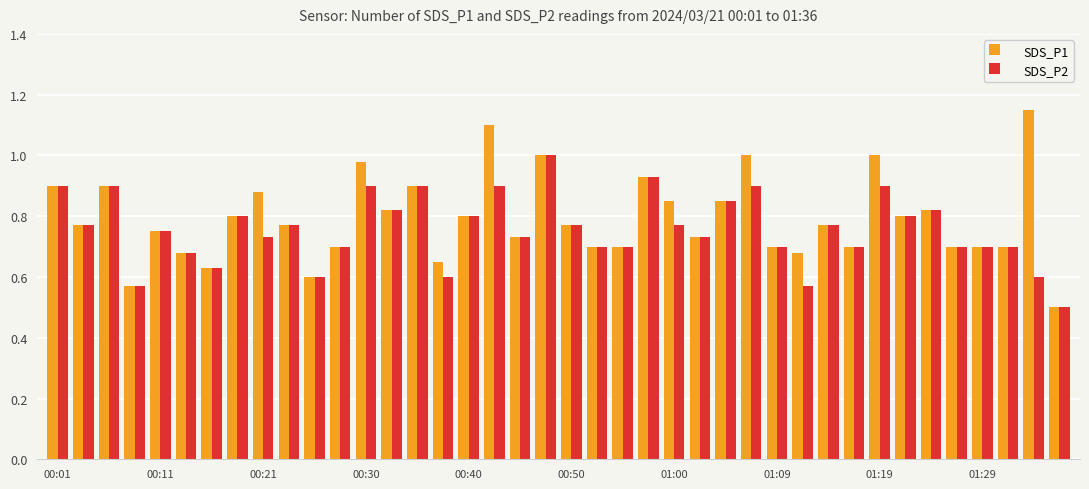

What is the smallest value displayed?

0.5